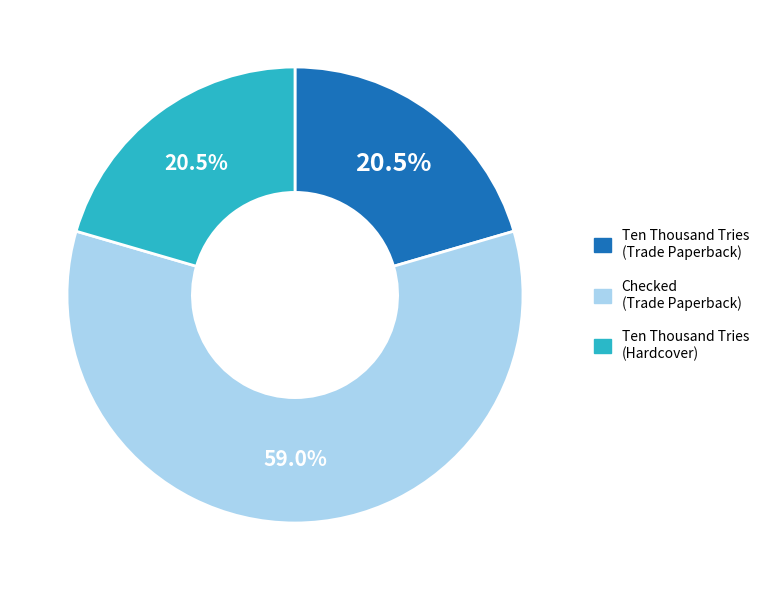

What percentage do Checked (Trade Paperback) and Ten Thousand Tries (Trade Paperback) together represent?

79.5%